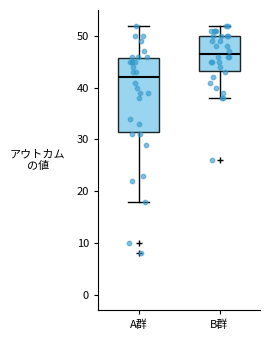

Which box is the tallest, from its lower edge to its upper edge?

A群